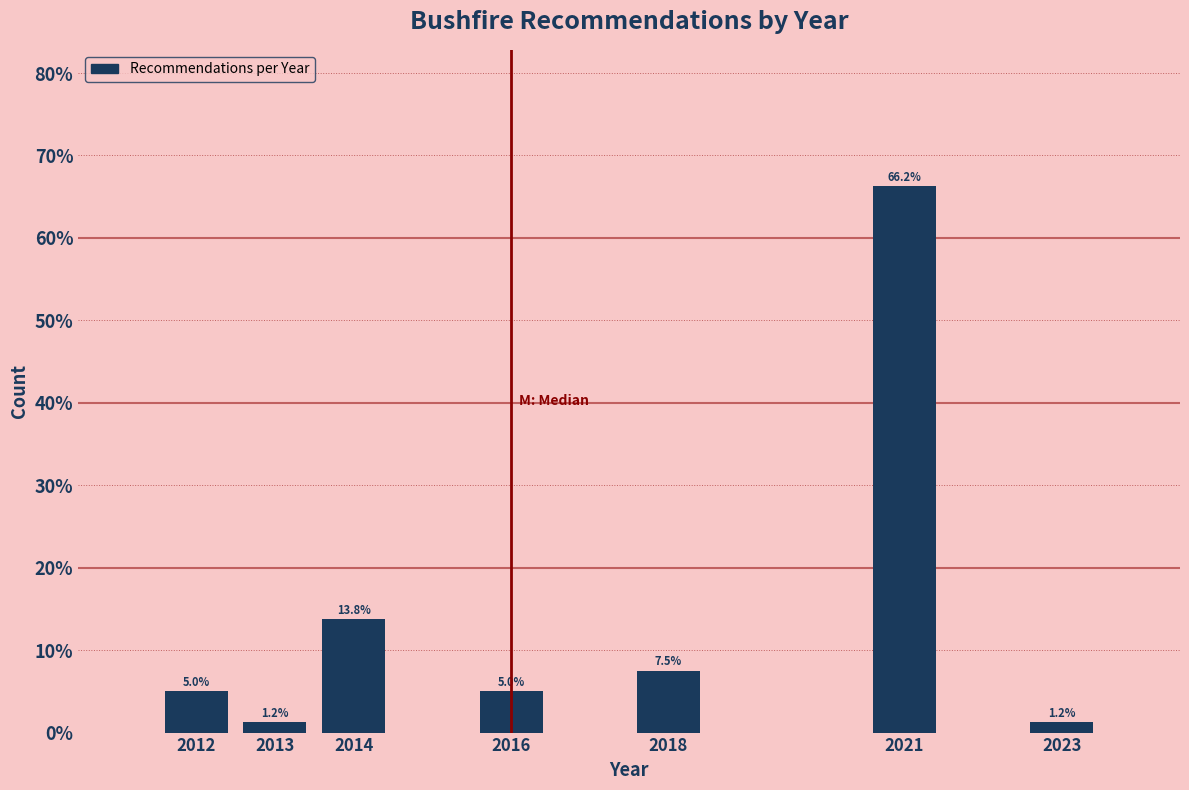

What is the change in value from 2016 to 2018?

+2.5